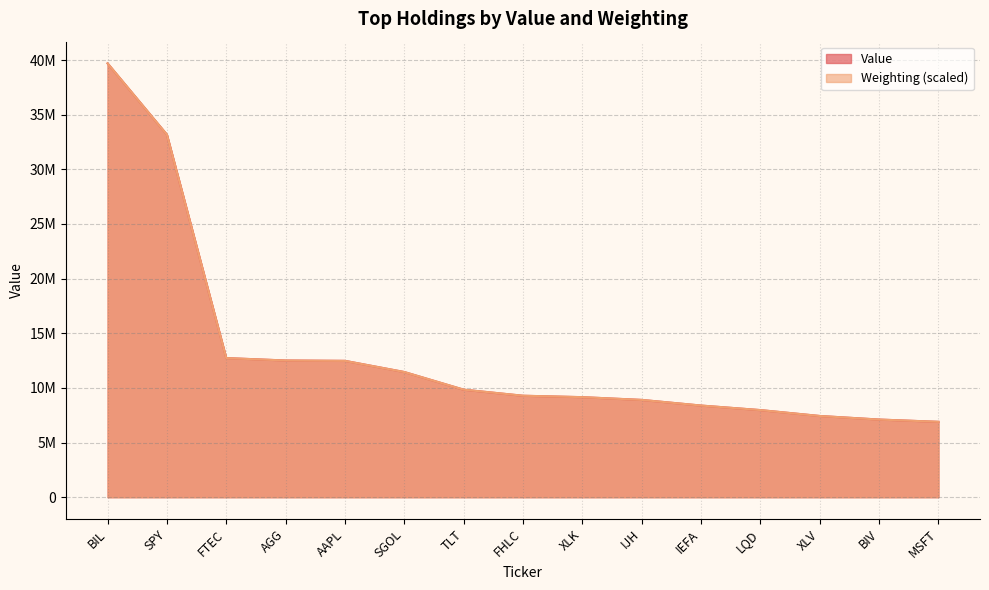

What are all the series names shown in the legend?

Value, Weighting (scaled)